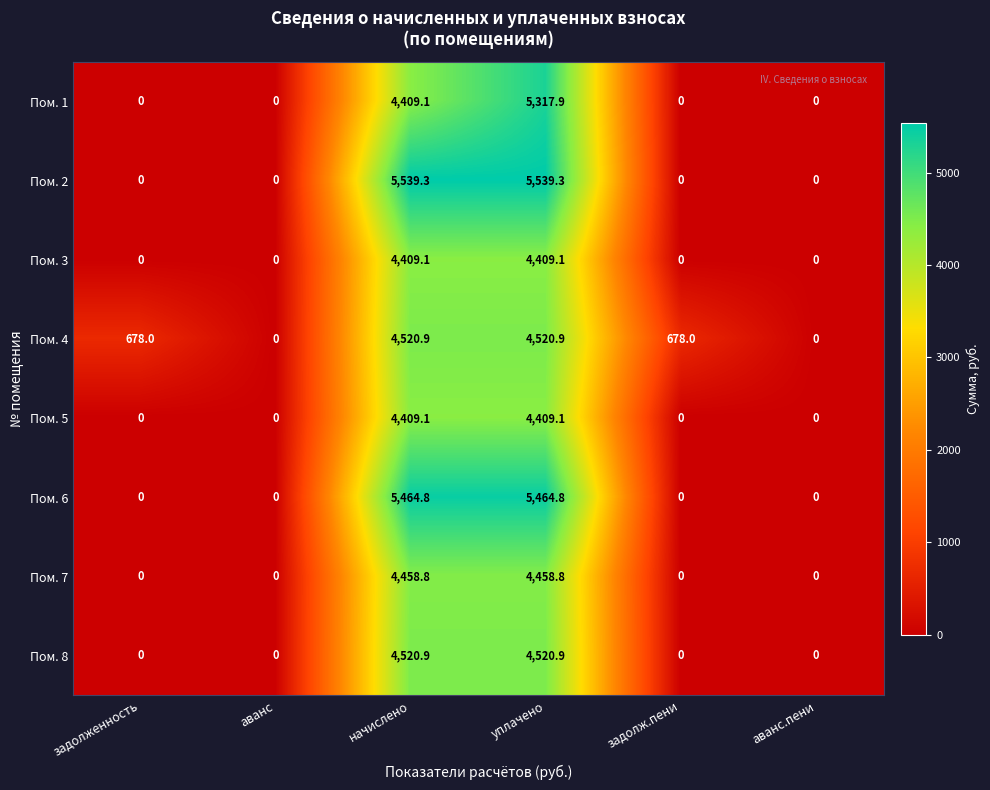

What is the maximum value for Пом. 2?

5539.3